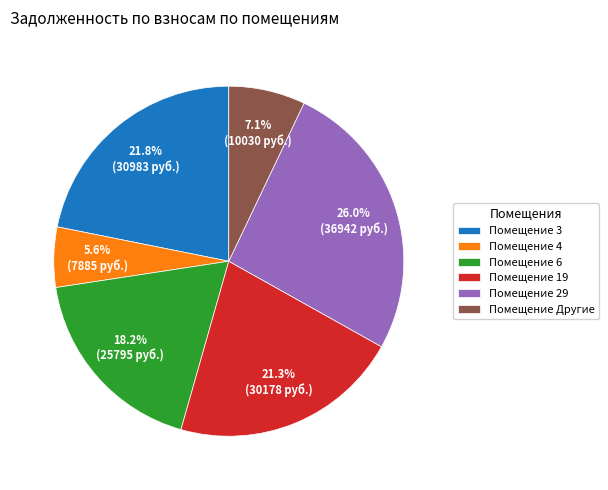

Approximately how many times larger is the value at Помещение 19 compared to Помещение 3?

1.0